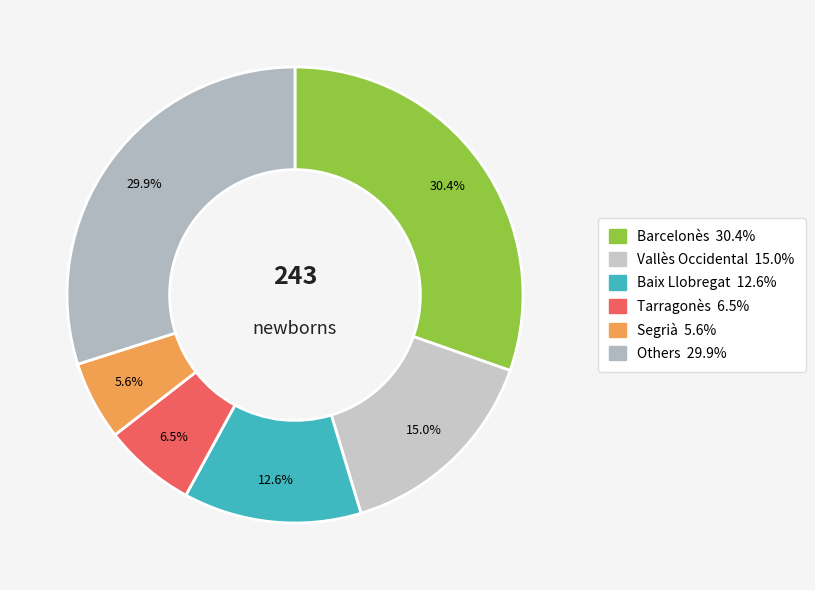

Count the number of slices in the pie.

6